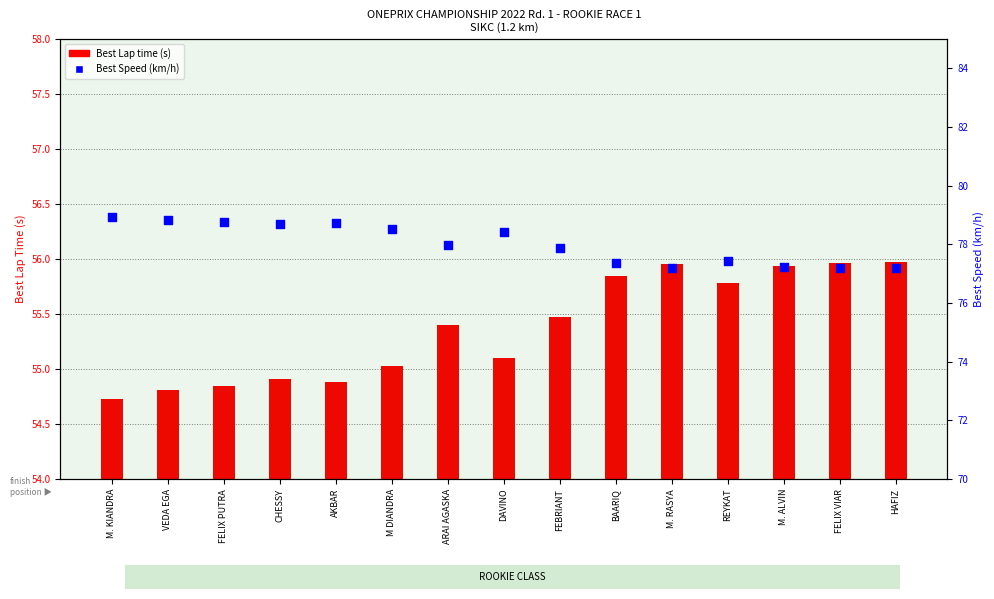

Which series has the widest spread of Y values?

Best Speed (km/h)